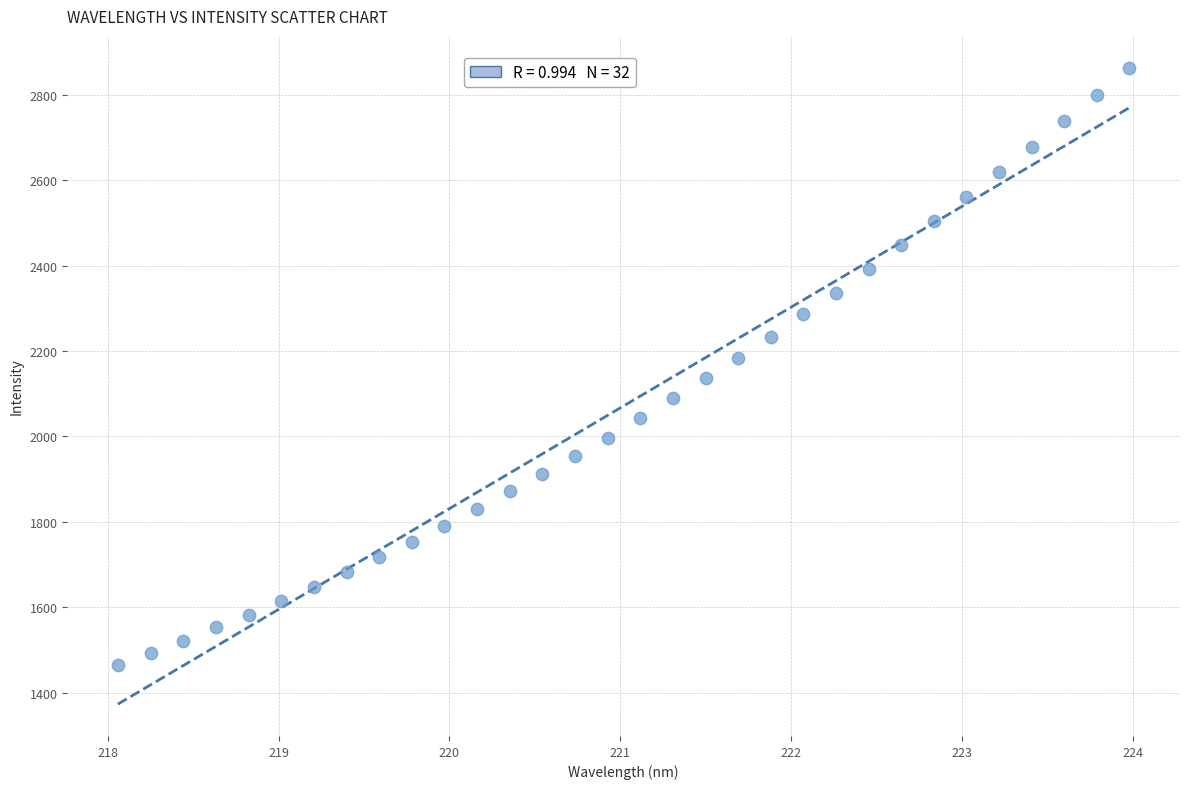

What is the range of X values (max minus min)?

5.9